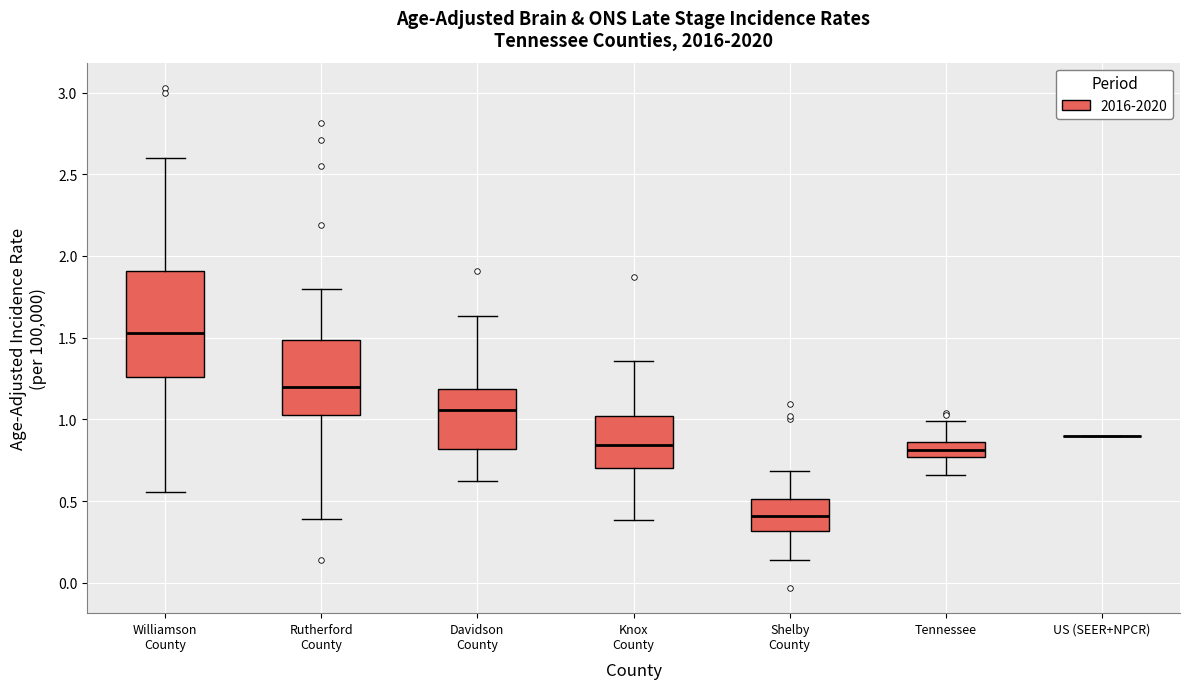

Reading left to right, read every box against the y-axis: the position of its median line, the range the box covers, and the ends of its whiskers. The values are not printed on the chart, so give them approximately, as read against the axis.

Williamson County: median 1.55, box 1.25 to 1.90, whiskers 0.55 to 2.60
Rutherford County: median 1.20, box 1.05 to 1.50, whiskers 0.40 to 1.80
Davidson County: median 1.05, box 0.80 to 1.20, whiskers 0.60 to 1.65
Knox County: median 0.85, box 0.70 to 1.00, whiskers 0.40 to 1.35
Shelby County: median 0.40, box 0.30 to 0.50, whiskers 0.15 to 0.70
Tennessee: median 0.80, box 0.75 to 0.85, whiskers 0.65 to 1.00
US (SEER+NPCR): box collapsed to a line at 0.90, whiskers 0.90 to 0.90